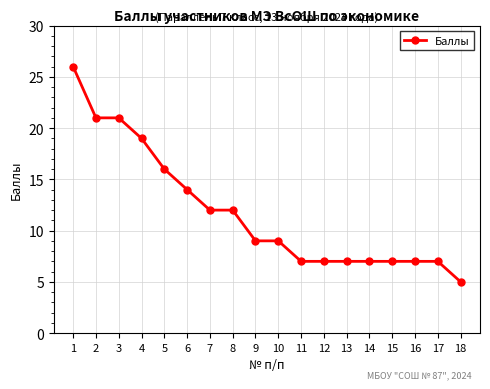

What is the maximum value shown in the chart?

26